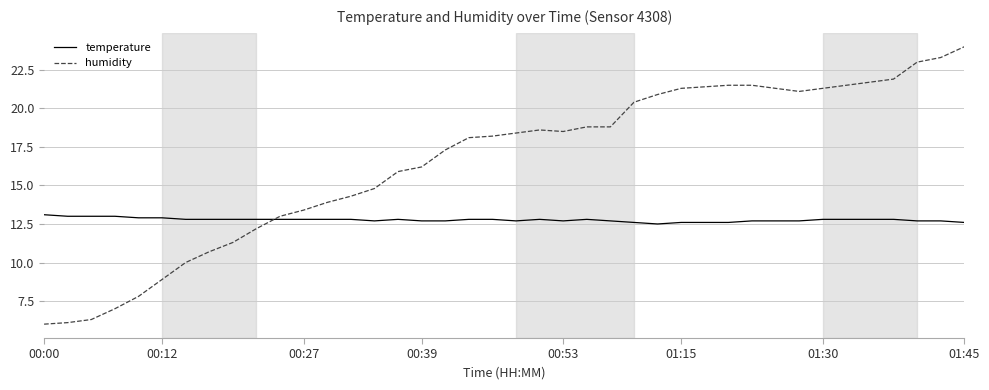

Which series has the widest spread of values?

humidity